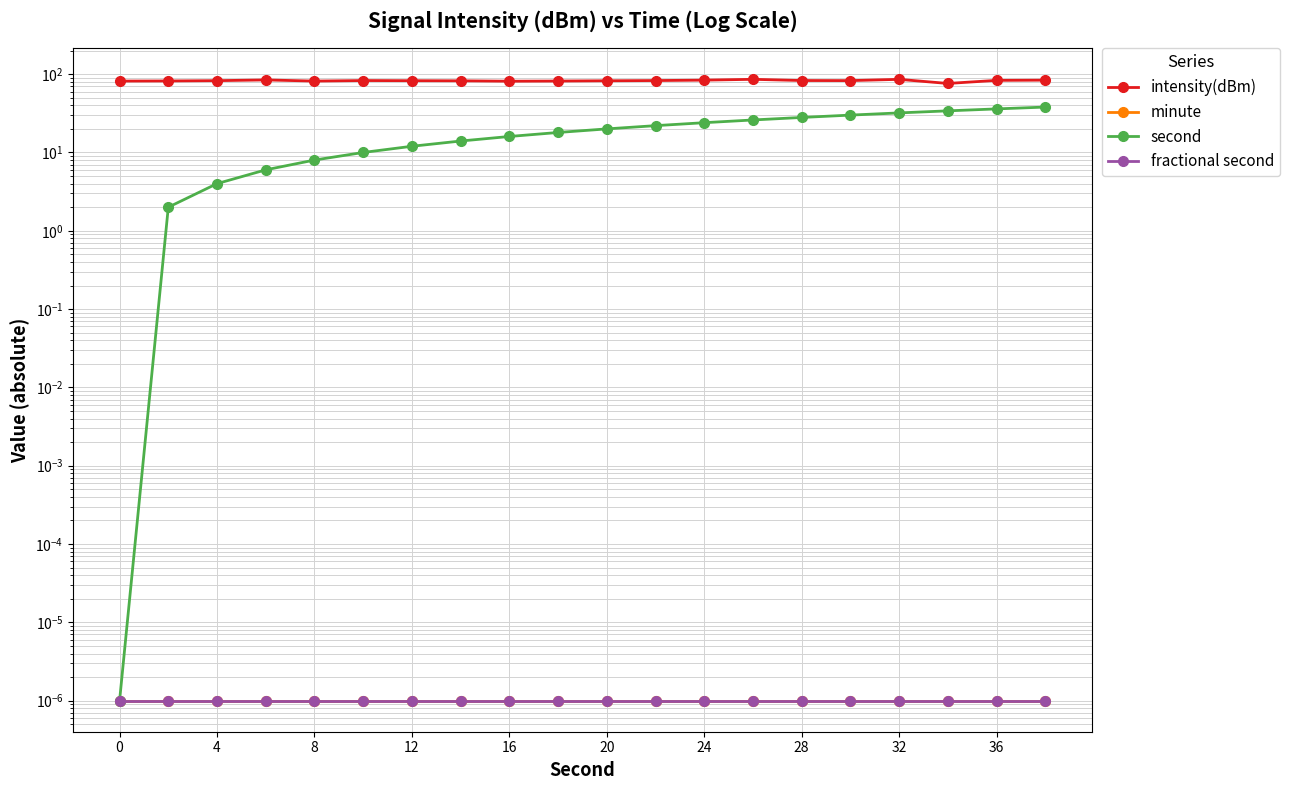

True or false: intensity(dBm) has more than 0 points higher than both neighbors.

True